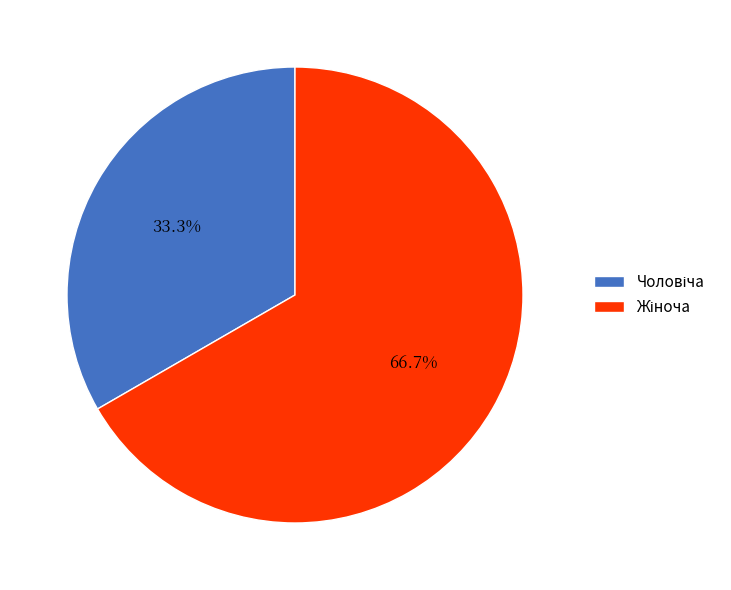

To the nearest percent, what is the average slice percentage?

50%